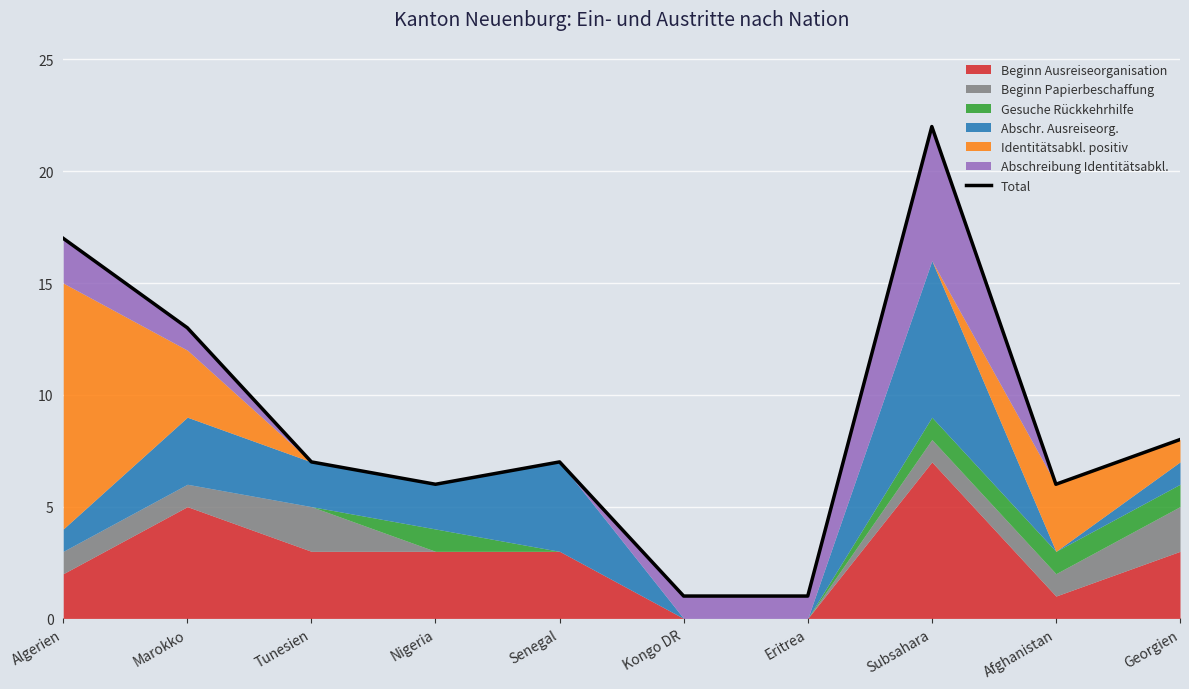

The value at Subsahara is 22. True or false?

True